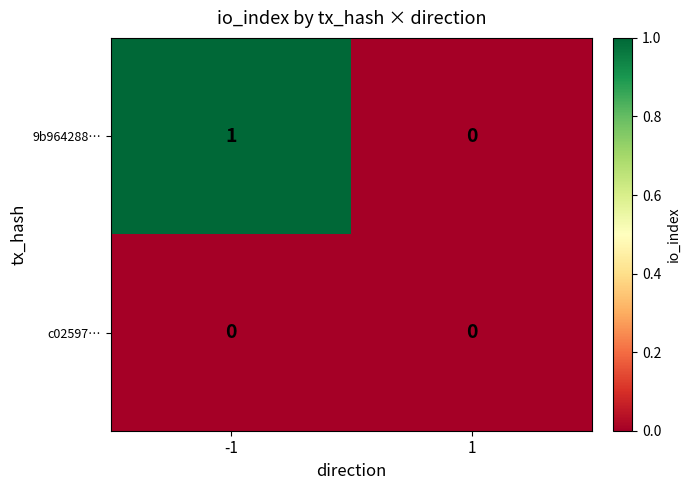

List the series in order of their peak value, lowest first.

c02597…, 9b964288…